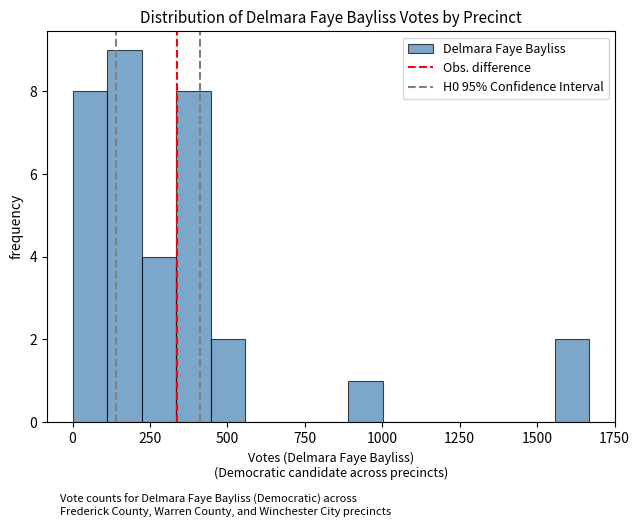

Read against the x-axis, roughly where is the centre of the tallest bar?

150